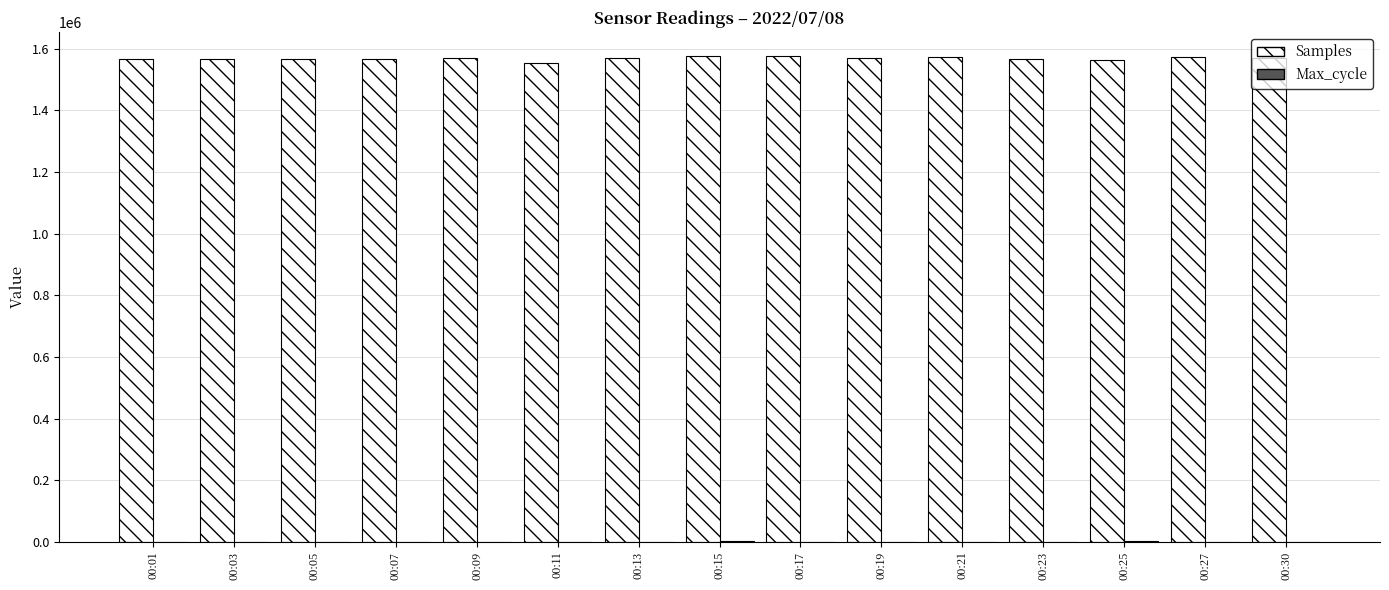

How many groups of bars are there?

15